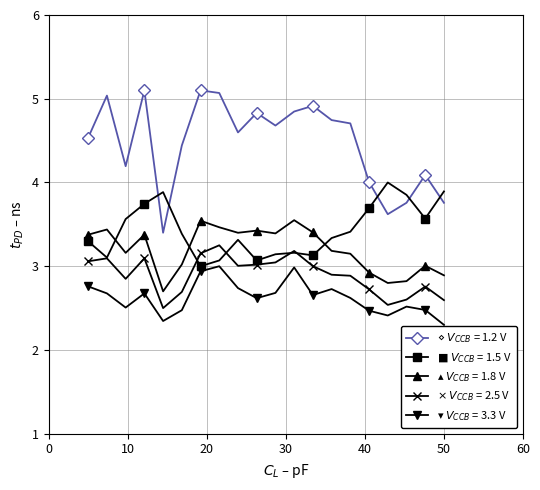

What is the smallest value displayed?

2.3